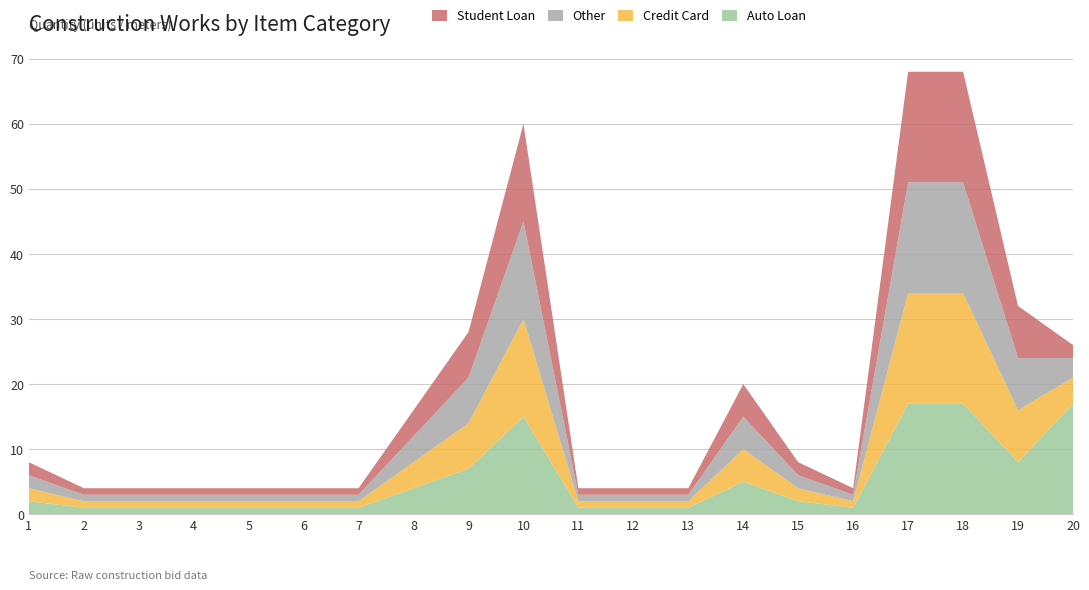

Reading left to right, extract all data points from this chart.

Auto Loan: 2	1	1	1	1	1	1	4	7	15	1	1	1	5	2	1	17	17	8	17
Credit Card: 2	1	1	1	1	1	1	4	7	15	1	1	1	5	2	1	17	17	8	4
Other: 2	1	1	1	1	1	1	4	7	15	1	1	1	5	2	1	17	17	8	3
Student Loan: 2	1	1	1	1	1	1	4	7	15	1	1	1	5	2	1	17	17	8	2